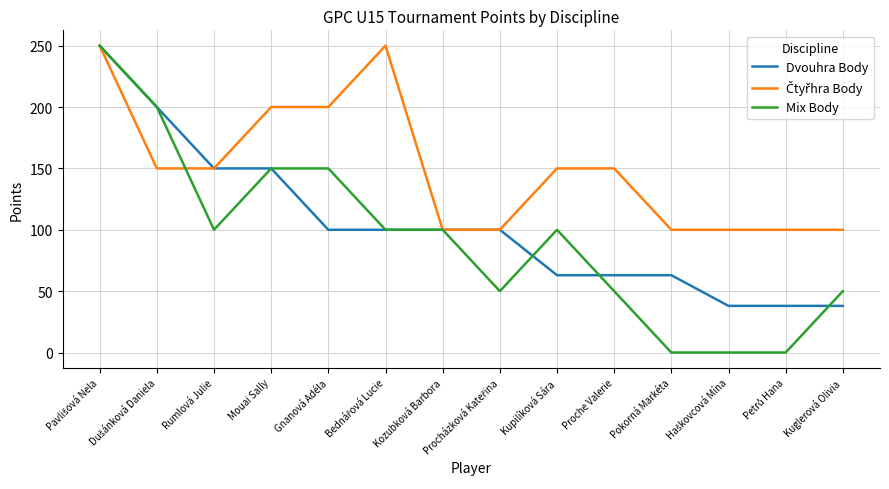

What is the total value across all series at Pokorná Markéta?

163